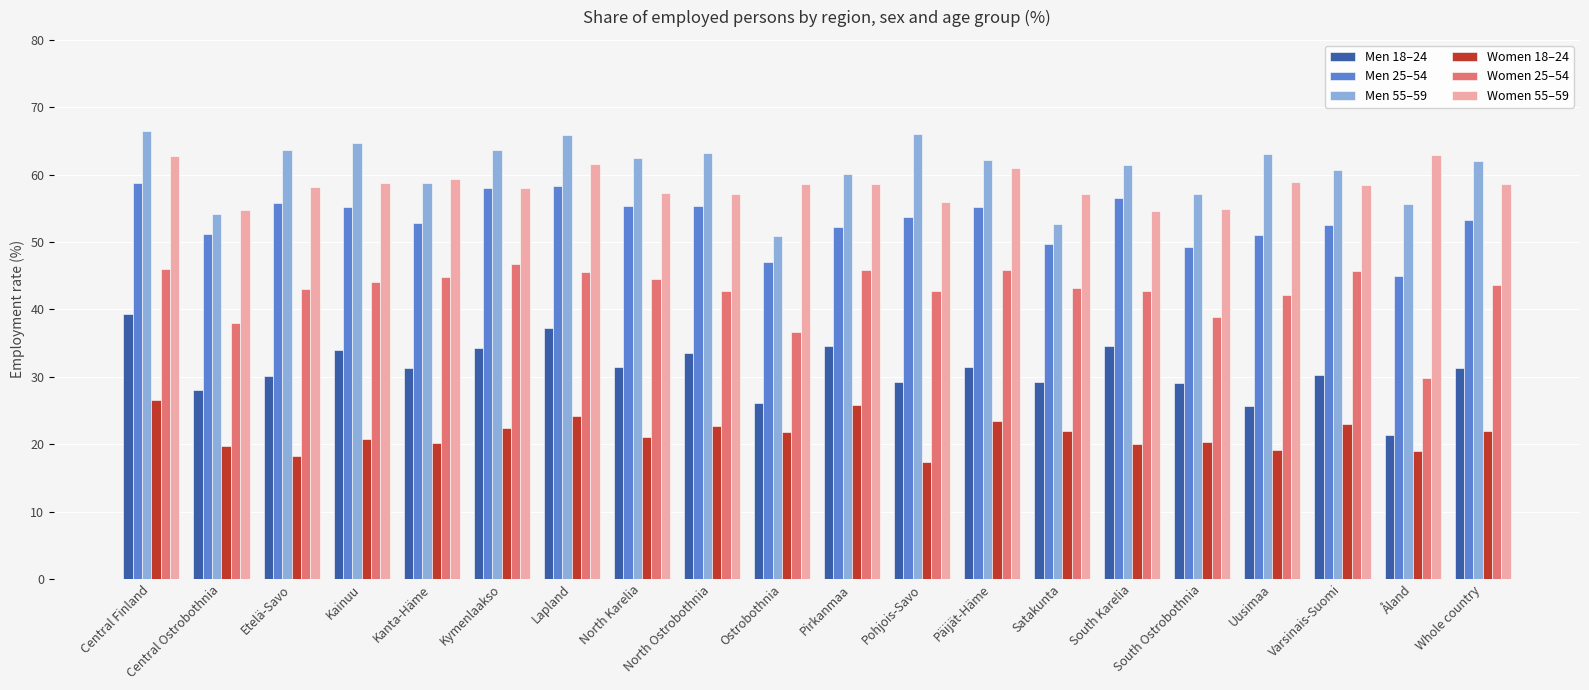

Rank the series by their maximum value, from lowest to highest.

Women 18–24, Men 18–24, Women 25–54, Men 25–54, Women 55–59, Men 55–59